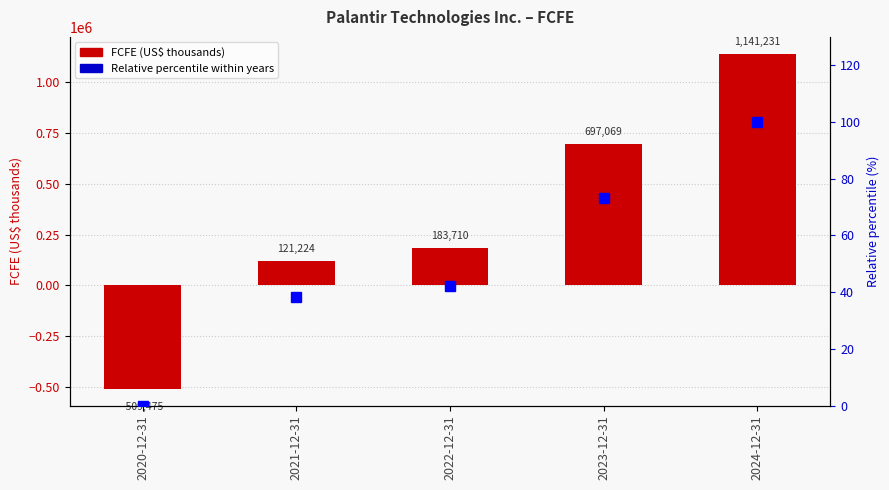

Reading right to left, what are all the values shown in this chart?

FCFE (US$ thousands): 1141231.0	697069.0	183710.0	121224.0	-509475.0
Relative percentile: 100.0	73.1	42.0	38.2	0.0